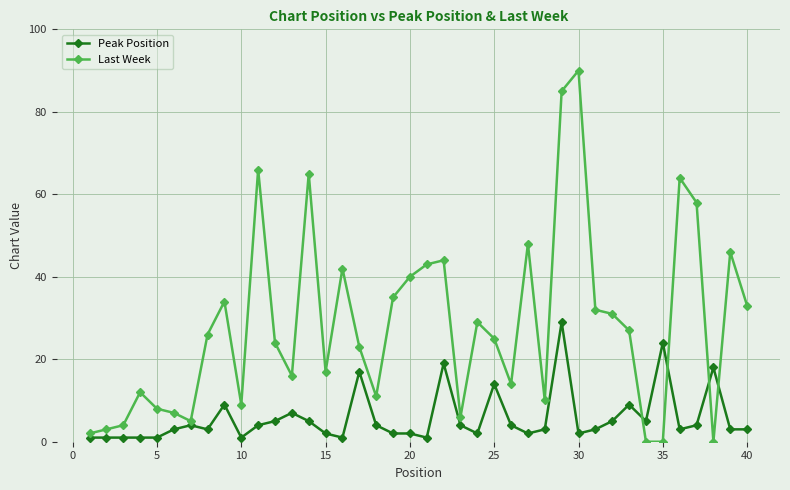

Which series has the largest total across all categories?

Last Week